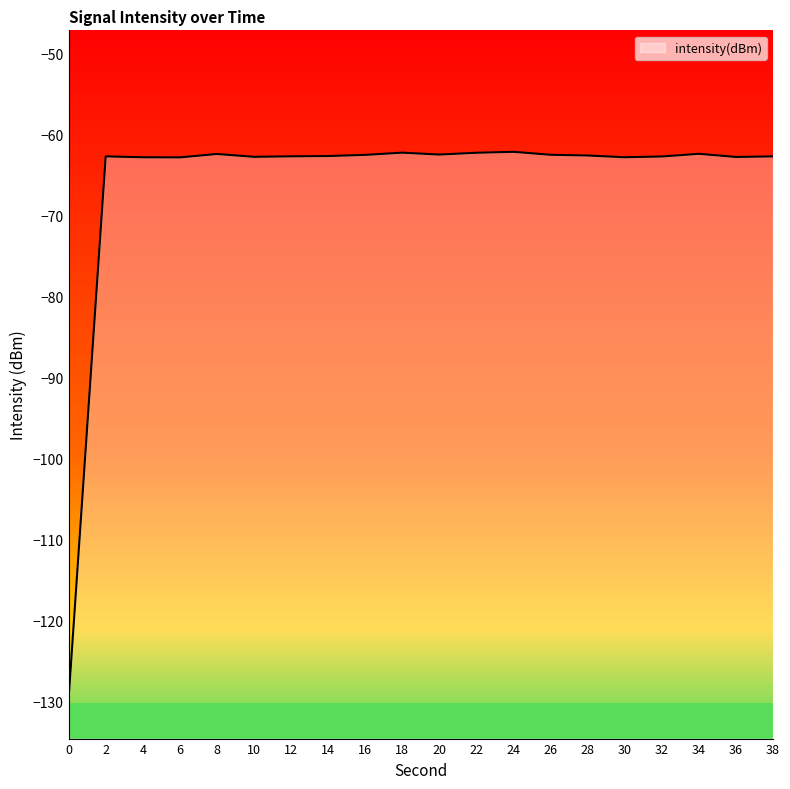

List the labels in order of value, smallest first.

0, 6, 4, 30, 36, 10, 32, 38, 2, 12, 14, 28, 16, 26, 20, 8, 34, 22, 18, 24